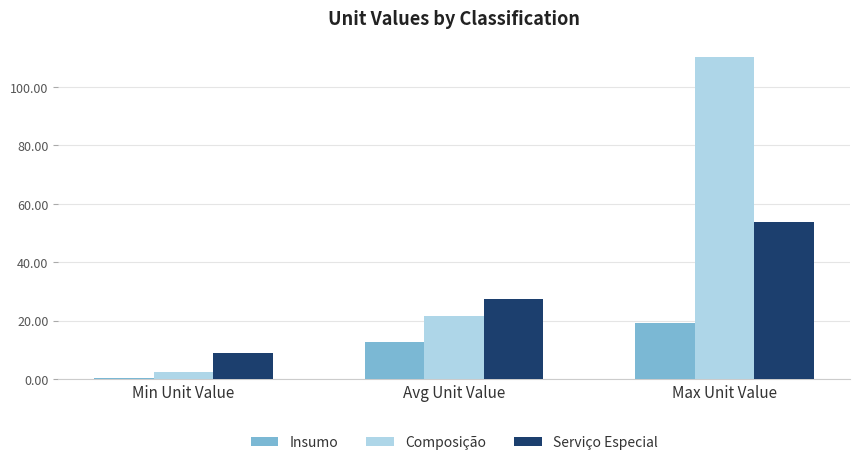

Is the value of Insumo at Max Unit Value greater than the value of Composição at Max Unit Value?

No